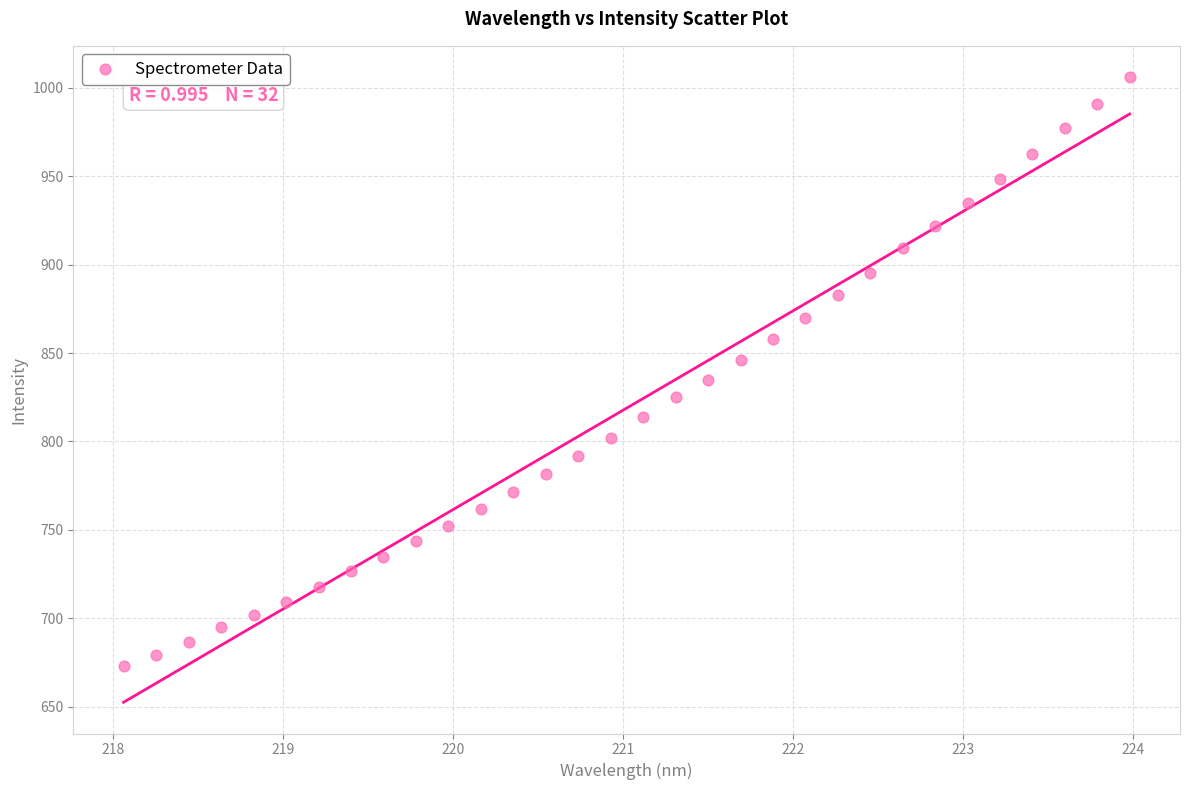

What is the range of Y values (max minus min)?

333.0